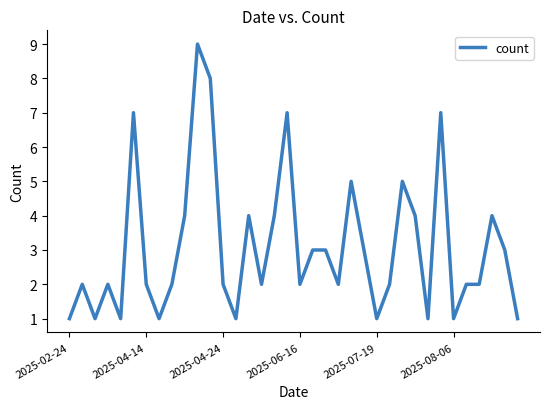

What is the greatest value displayed?

9